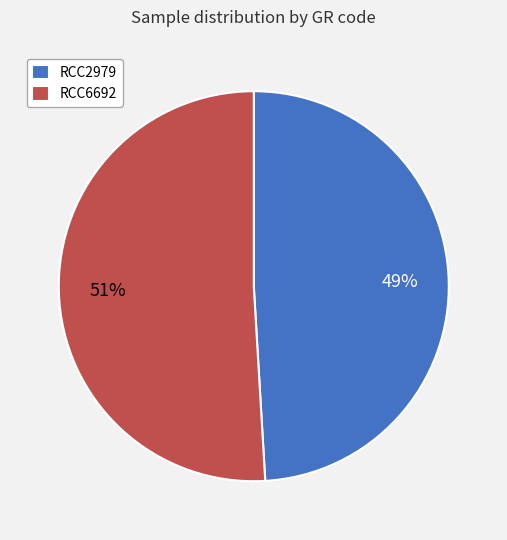

Do RCC6692 and RCC2979 together represent more than half of the pie?

Yes